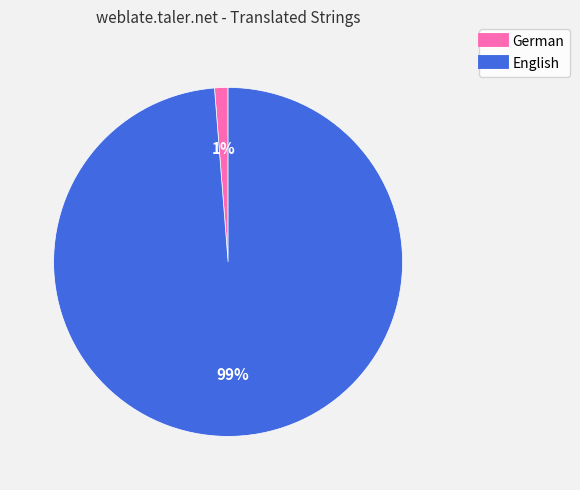

To the nearest percent, what portion does English represent?

99%